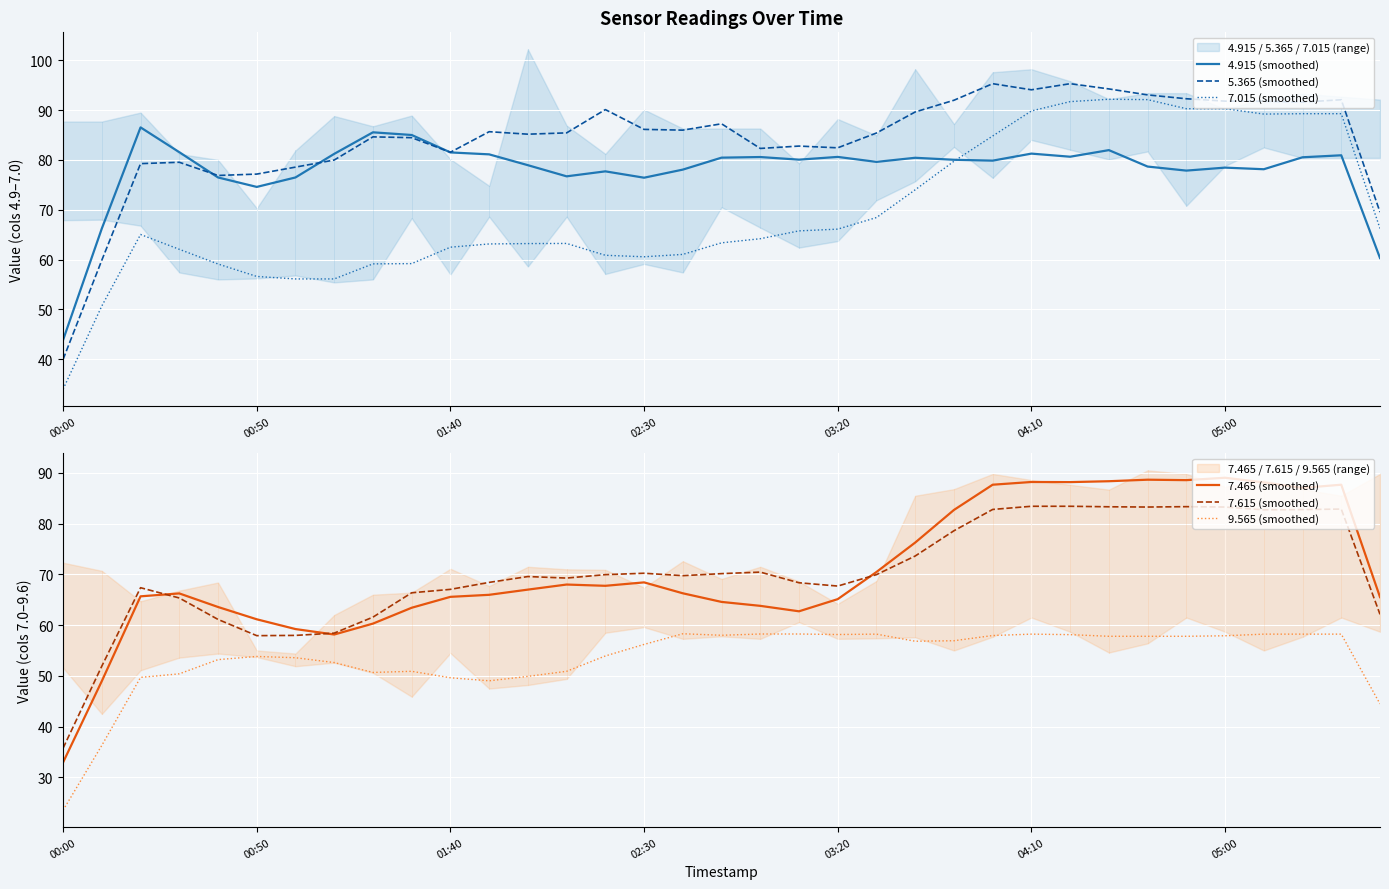

True or false: 5.365 (smoothed) has more than 1 interior local peaks.

True